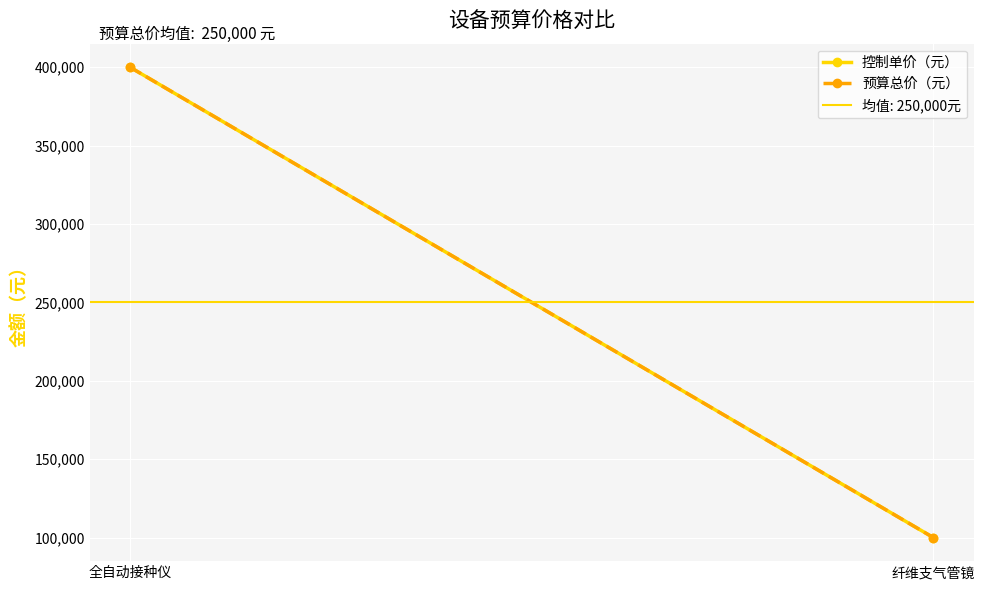

How many lines are shown in the chart?

2